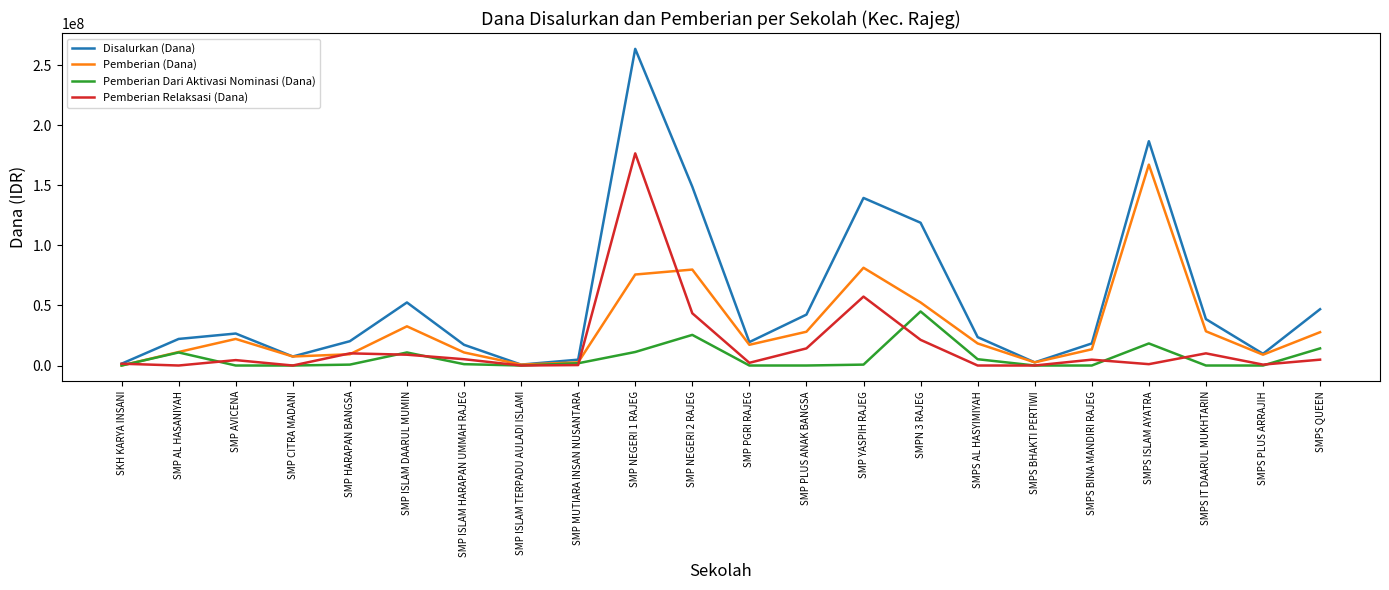

What is the sum of all Pemberian Dari Aktivasi Nominasi (Dana) values?

145875000